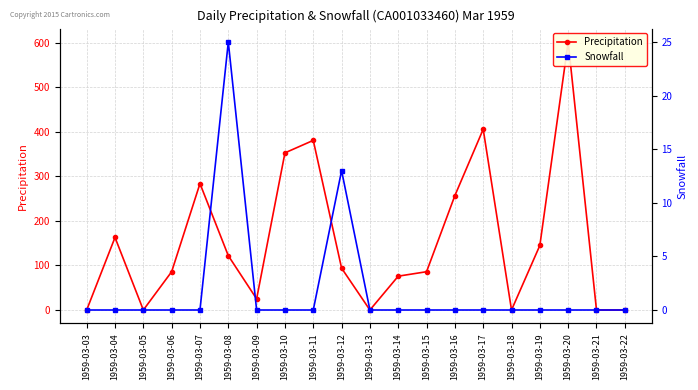

True or false: Precipitation and Snowfall cross at least once.

False